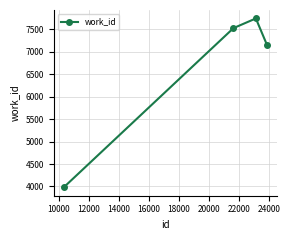

Does the chart have visible grid lines?

Yes